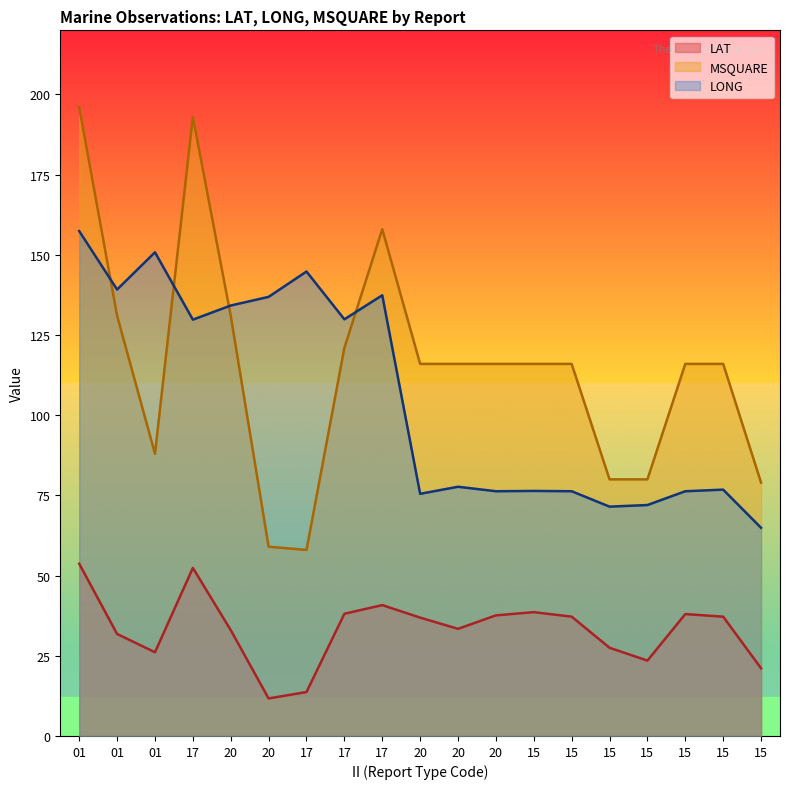

Reading left to right, list all the values displayed in this chart.

LONG: 157.4	139.2	150.8	129.8	134.2	136.9	144.8	129.9	137.4	75.5	77.7	76.3	76.4	76.3	71.5	72.0	76.3	76.8	64.9
LAT: 53.7	31.8	26.1	52.4	33.0	11.7	13.7	38.1	40.8	36.9	33.4	37.6	38.6	37.2	27.5	23.5	38.0	37.2	21.1
MSQUARE: 196.0	131.0	88.0	193.0	131.0	59.0	58.0	121.0	158.0	116.0	116.0	116.0	116.0	116.0	80.0	80.0	116.0	116.0	79.0